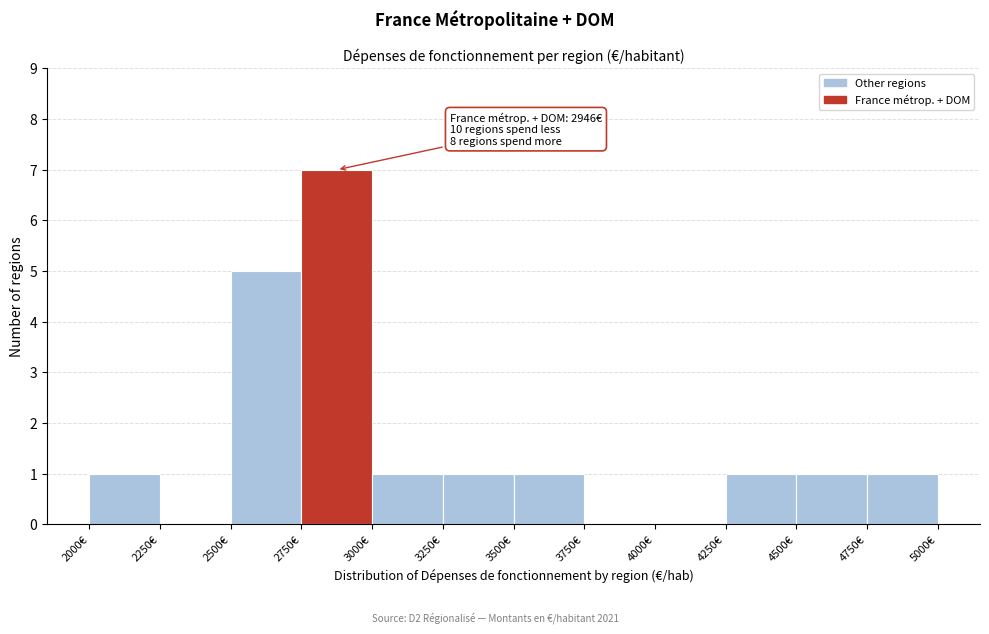

Which range on the x-axis has the tallest bar?

2750 to 3000